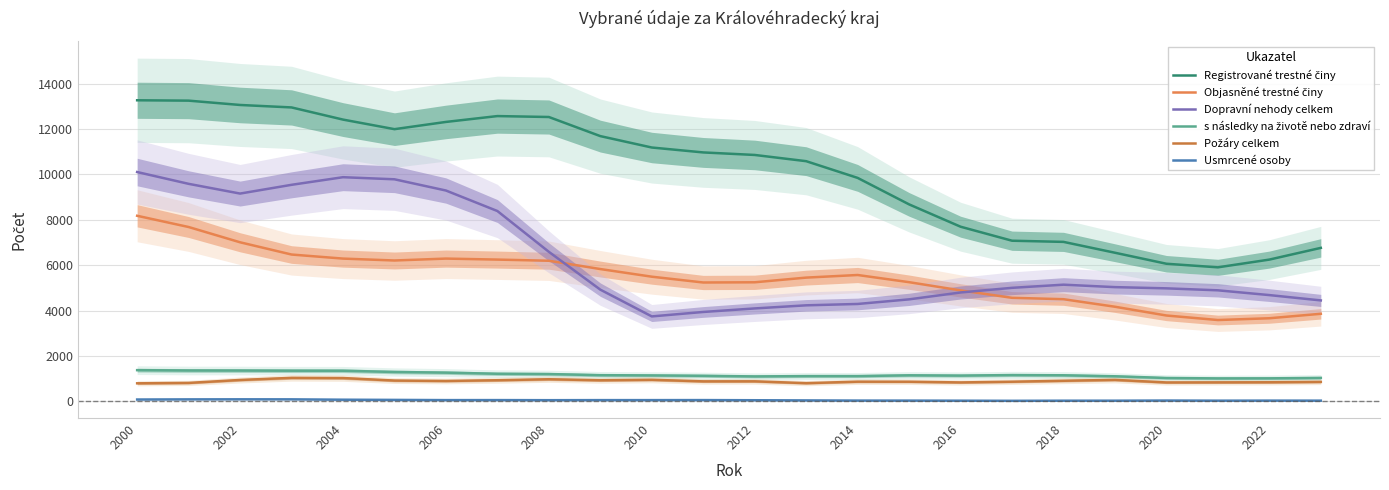

The value of s následky na životě nebo zdraví at 2018 is 1150.0. True or false?

True